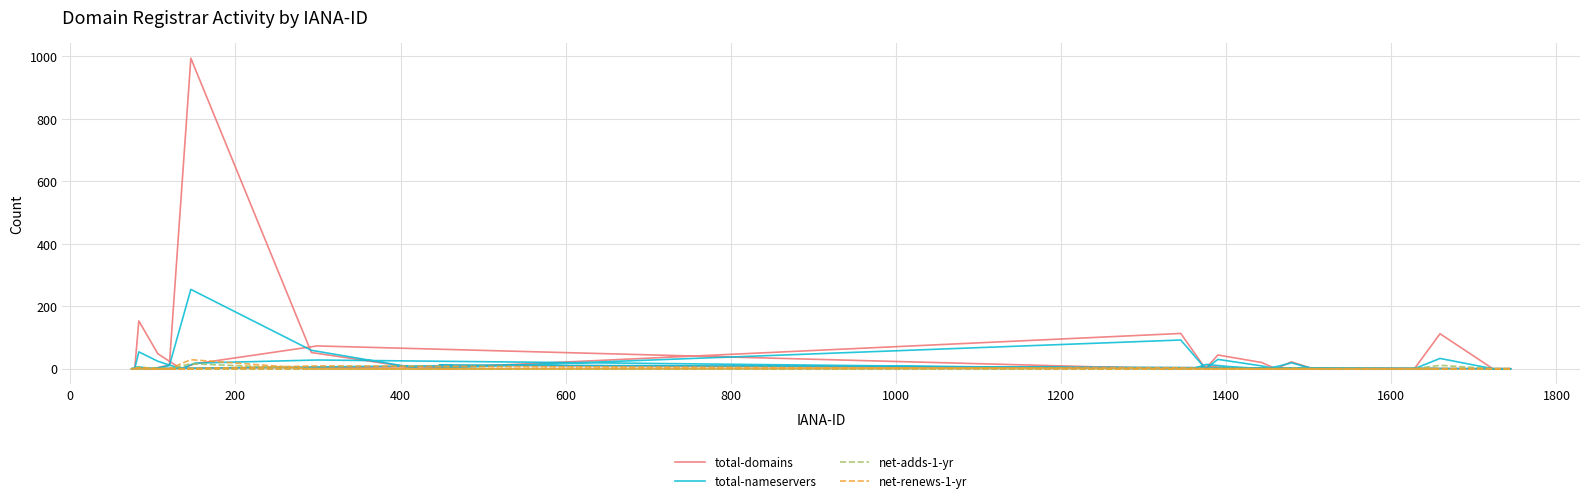

True or false: net-renews-1-yr and total-domains intersect in this chart.

False